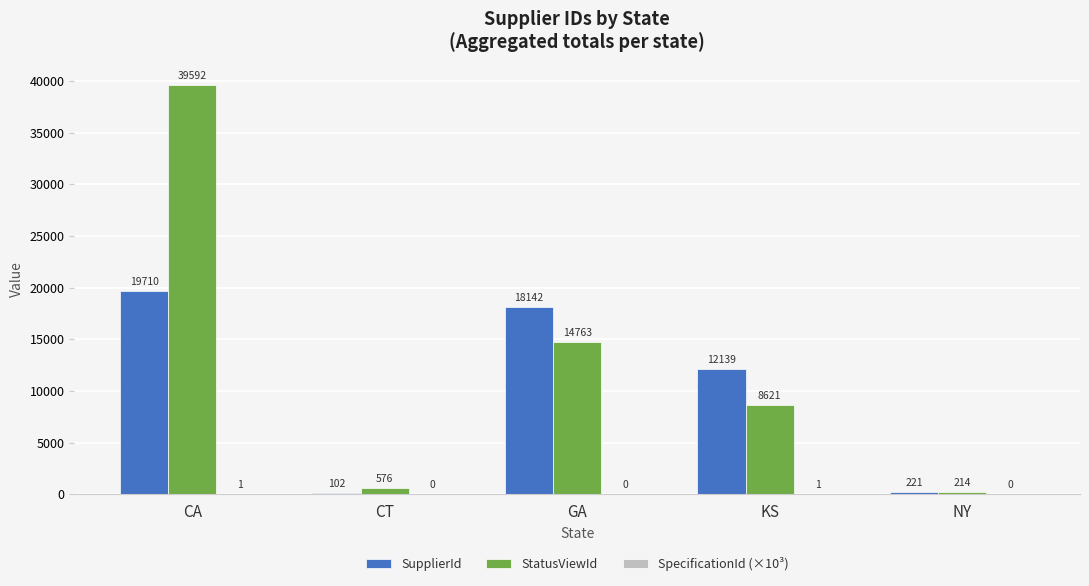

Does the chart contain stacked bars?

No